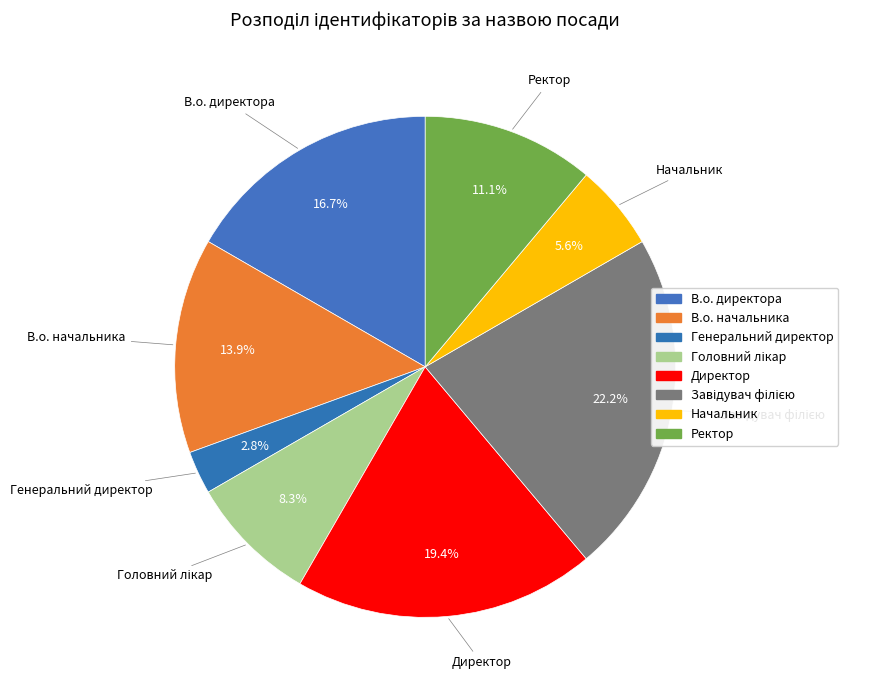

Is there a majority slice in this chart?

No